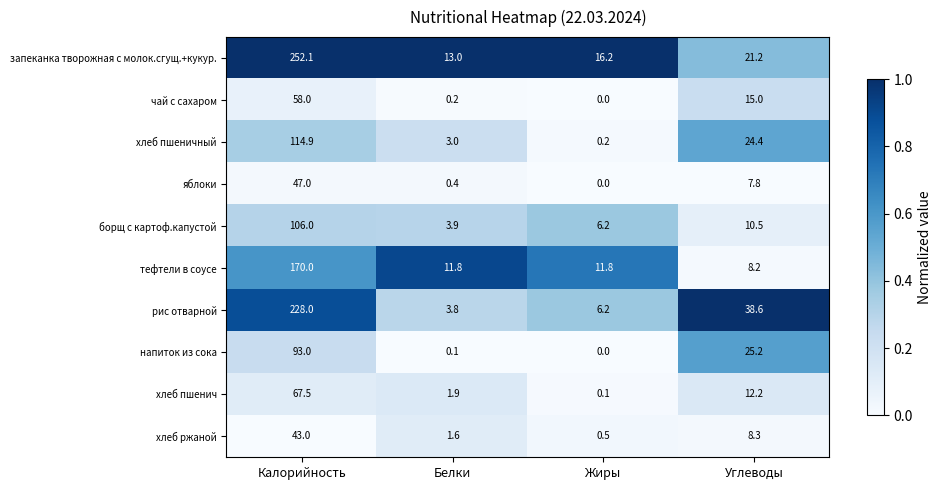

Which series has the largest range (max minus min)?

запеканка творожная с молок.сгущ.+кукур.